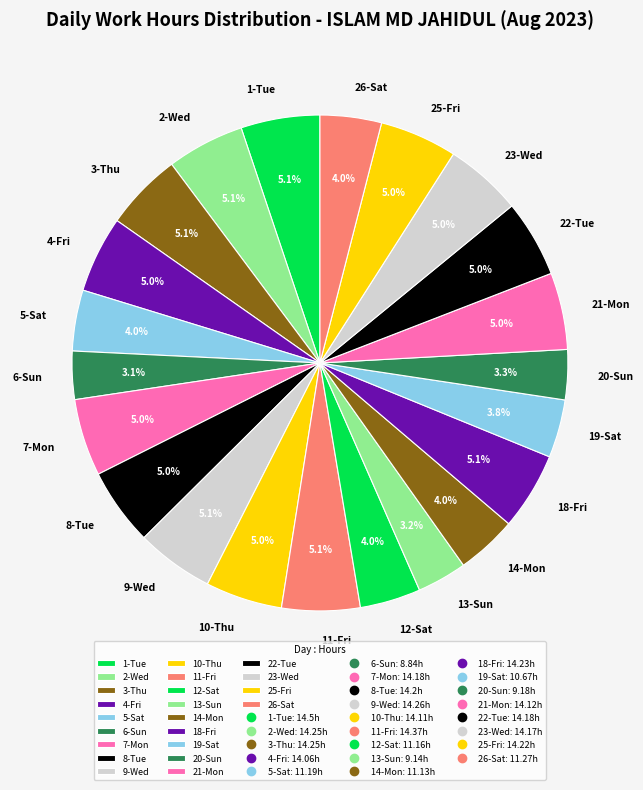

Is the sum of 18-Fri and 10-Thu greater than half?

No